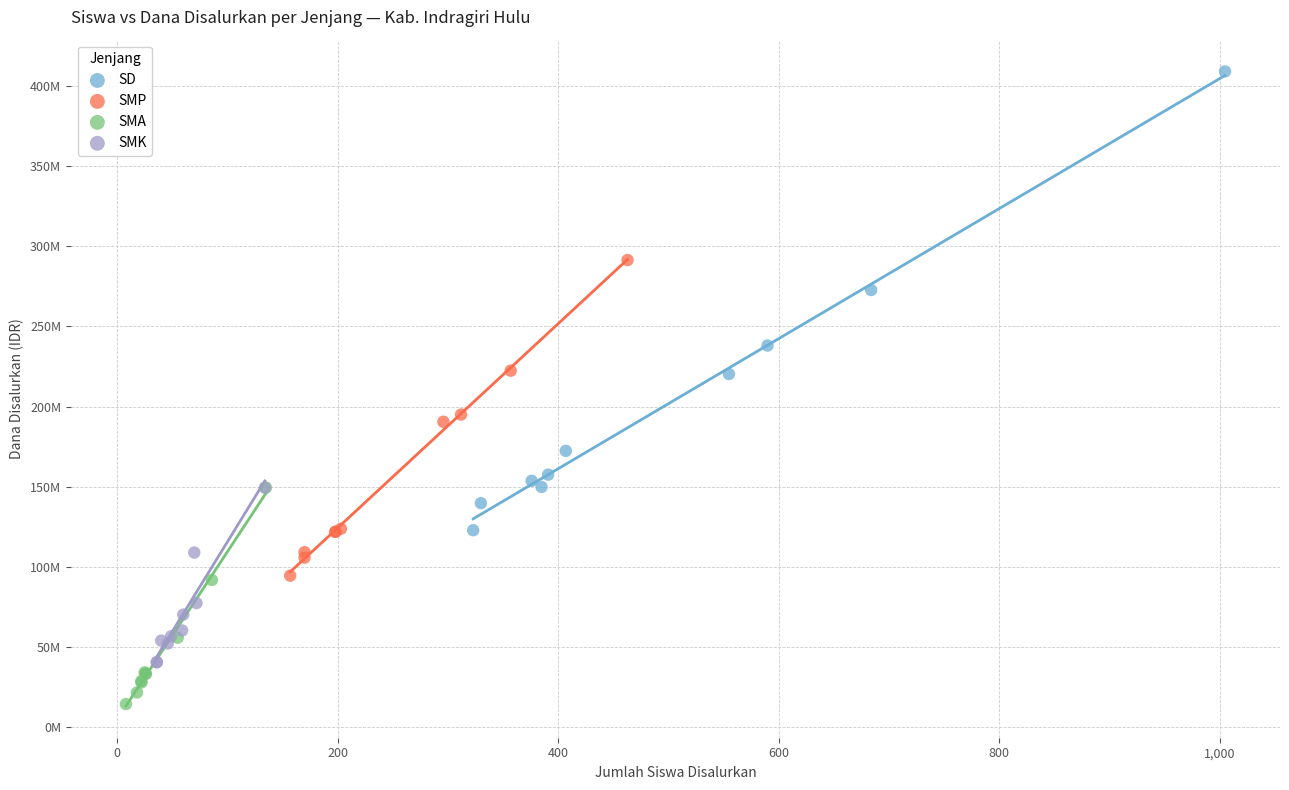

Which series contains the lowest Y value?

SMA